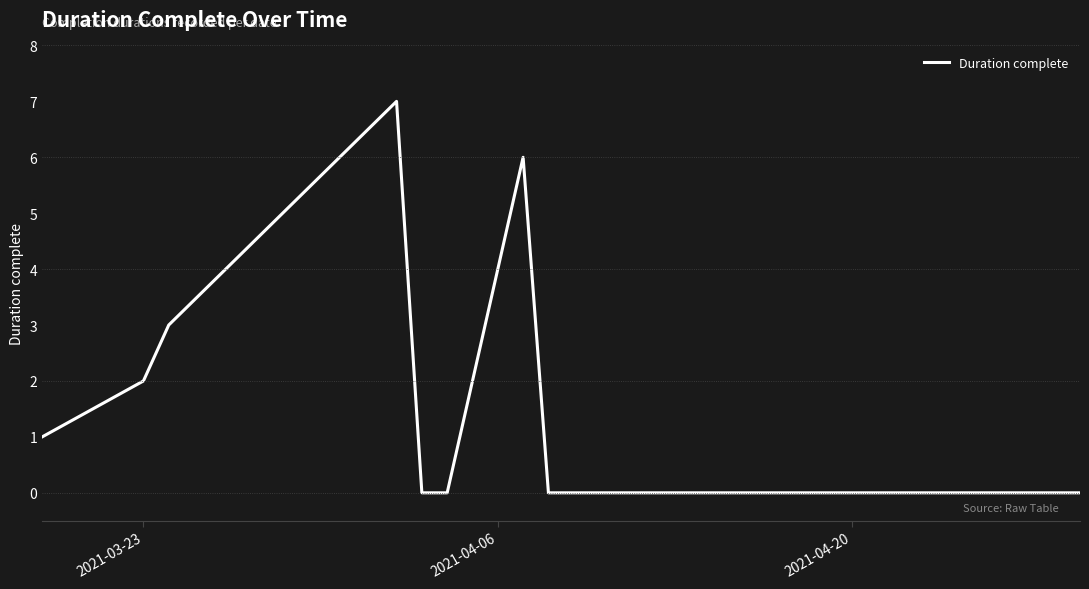

What is the maximum value shown in the chart?

7